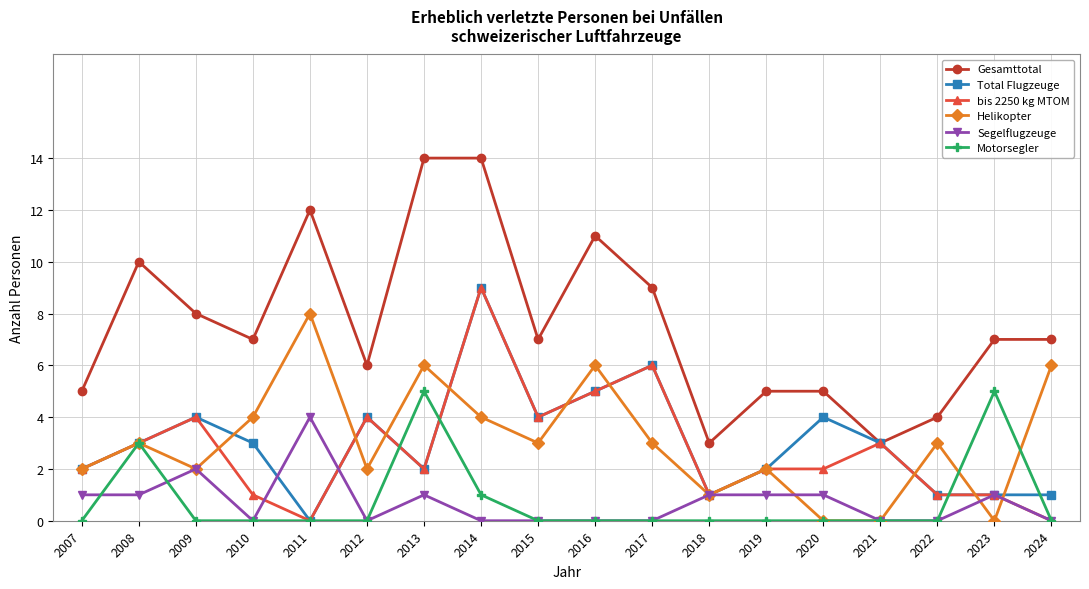

The Motorsegler series shows 3 at 2020. True or false?

False